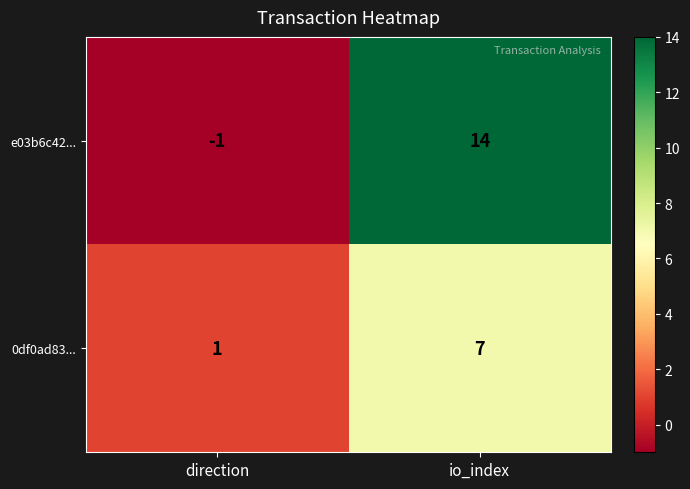

True or false: 0df0ad83... has a value of 0 at direction.

False